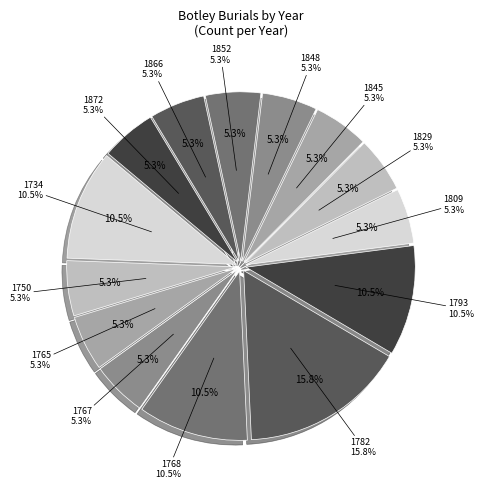

Is there any slice that represents more than half of the pie?

No